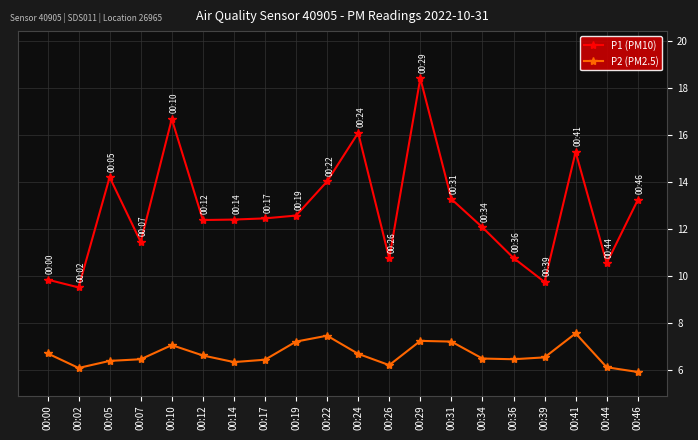

The P1 (PM10) series shows 15.6 at 00:26. True or false?

False